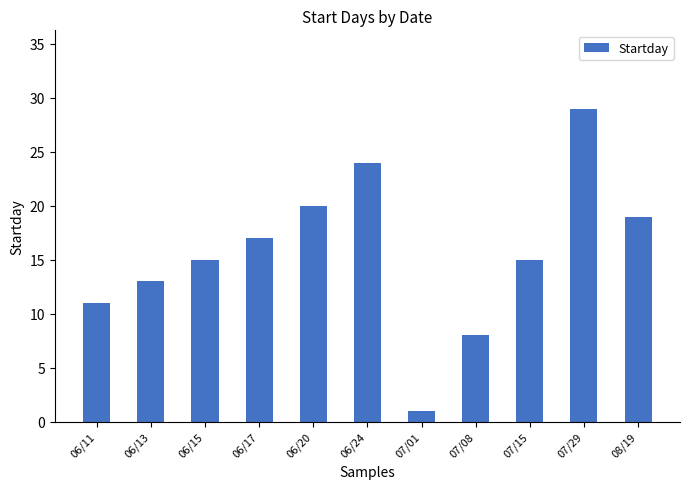

The chart shows a value of 5 at 06/11. True or false?

False